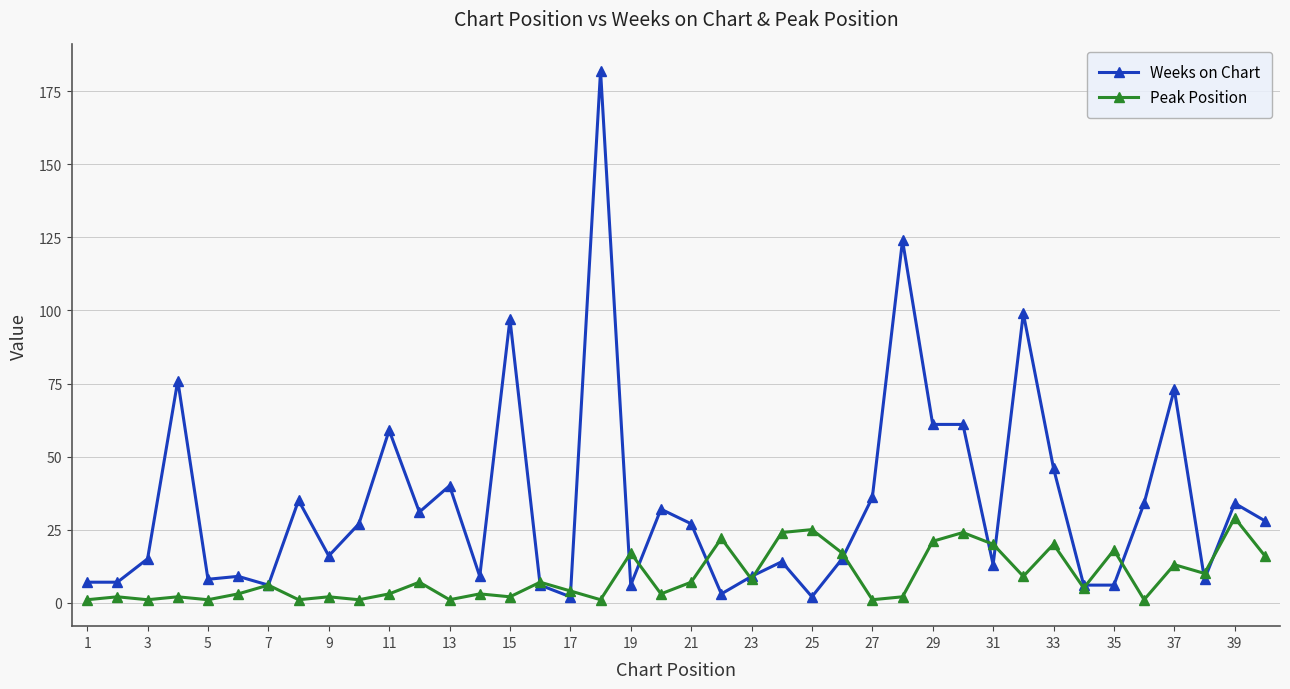

After their last crossing, which series has the higher values: Peak Position or Weeks on Chart?

Weeks on Chart